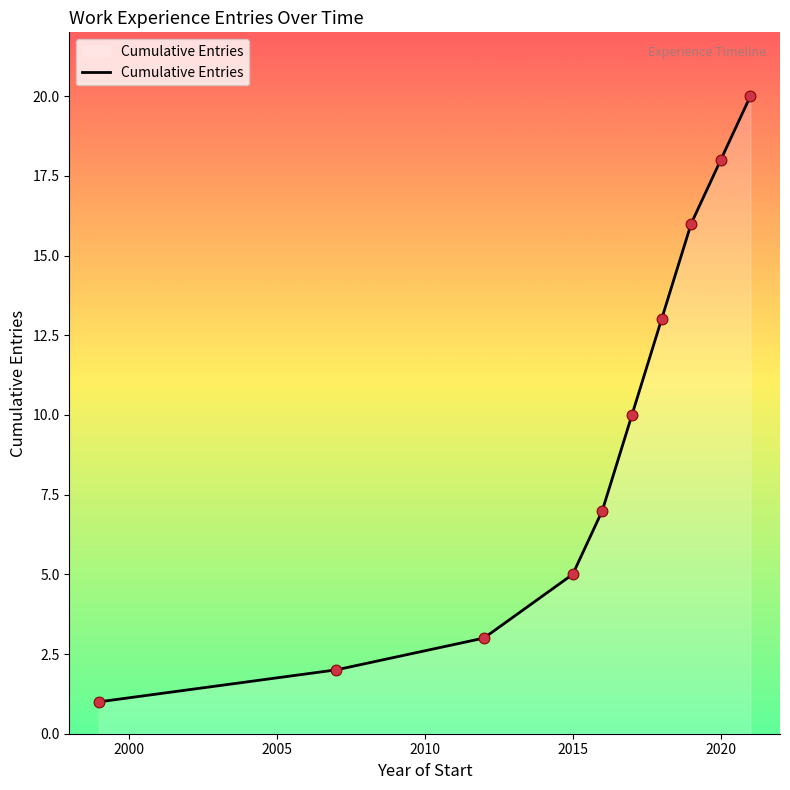

Which has a higher value, 2017 or 2017?

2017